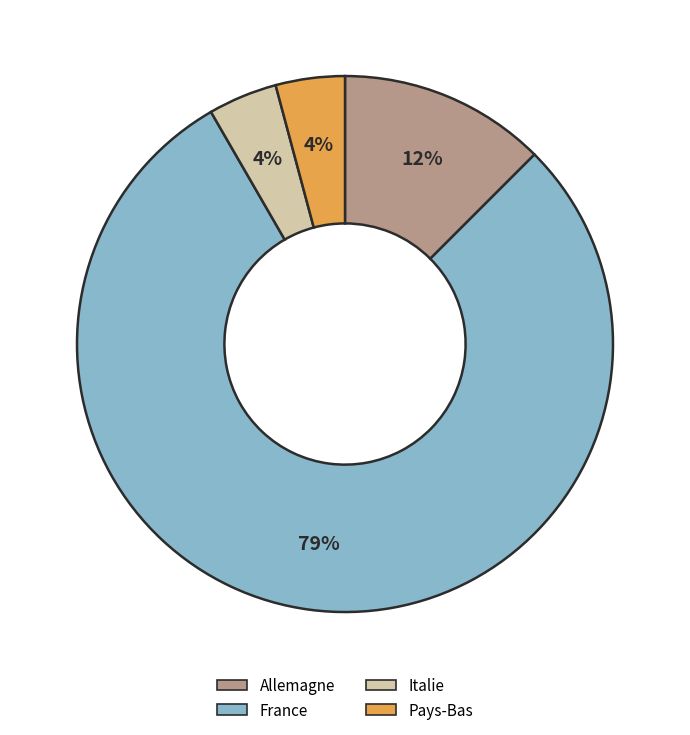

To the nearest percent, what percentage of the pie is Italie?

4%